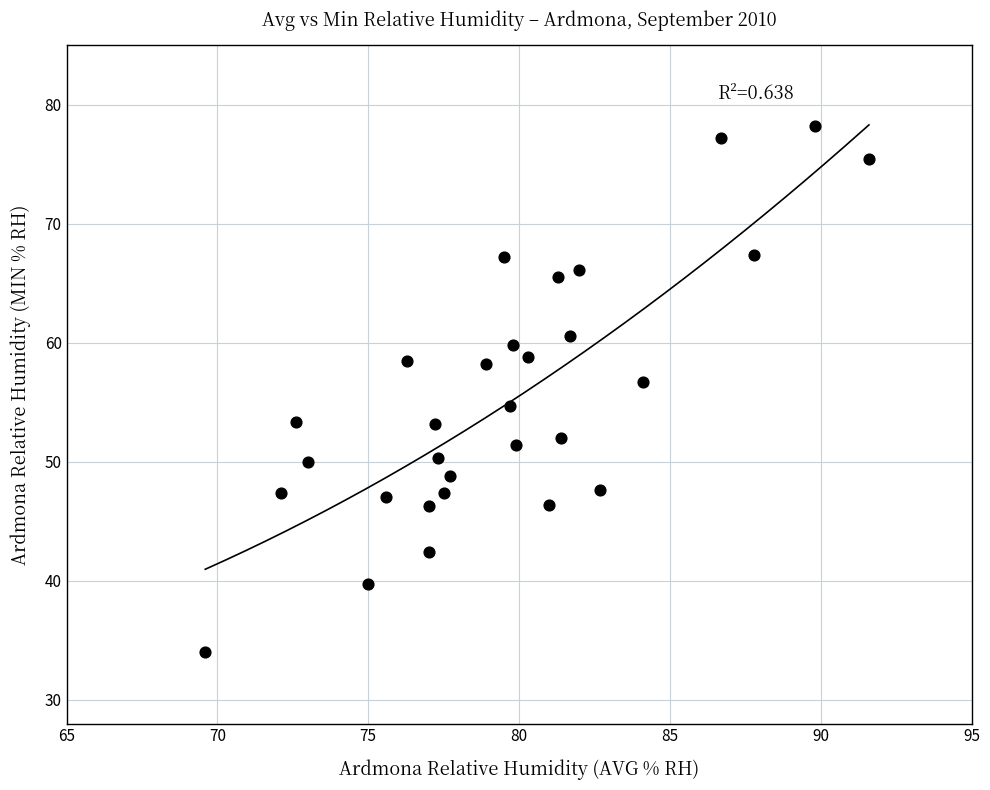

What is the range of X values (max minus min)?

22.0